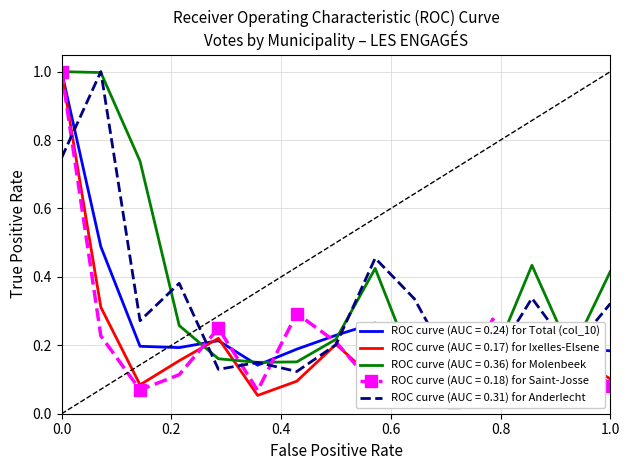

What is the highest value of the Total (col_10) series?

1.0